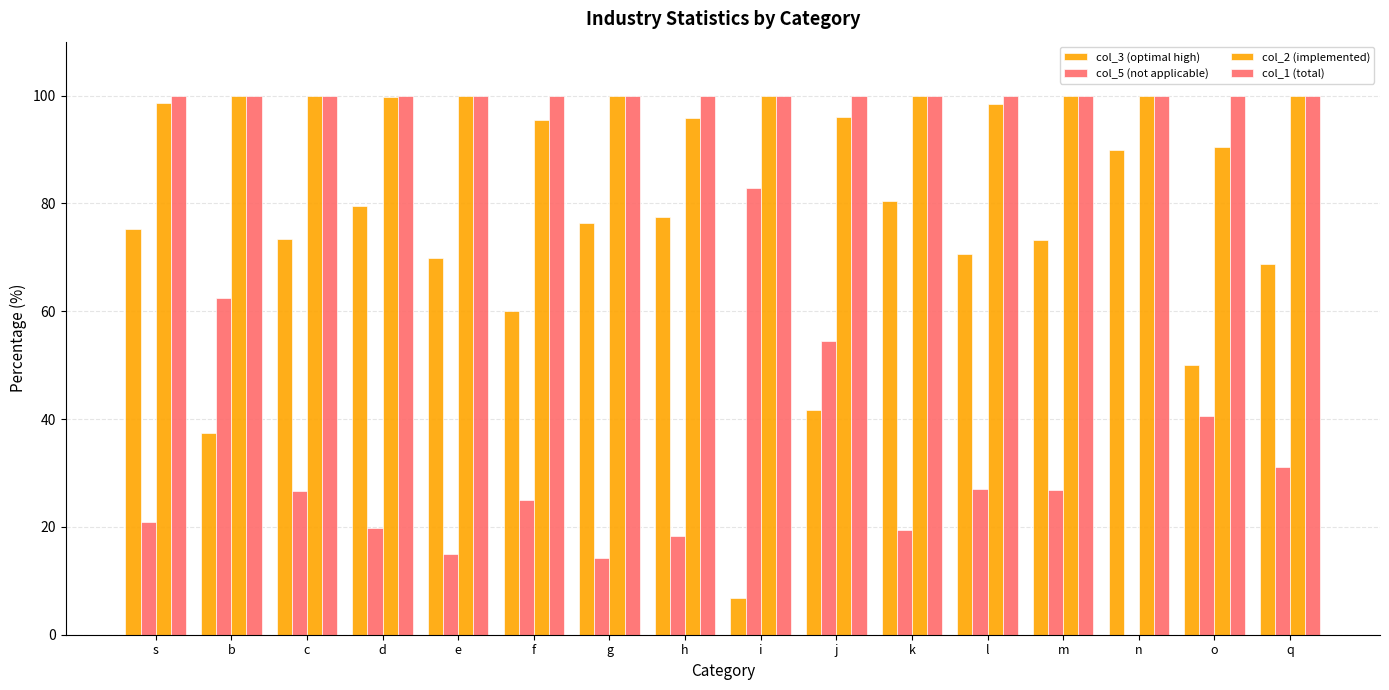

Count the number of categories in the chart.

16